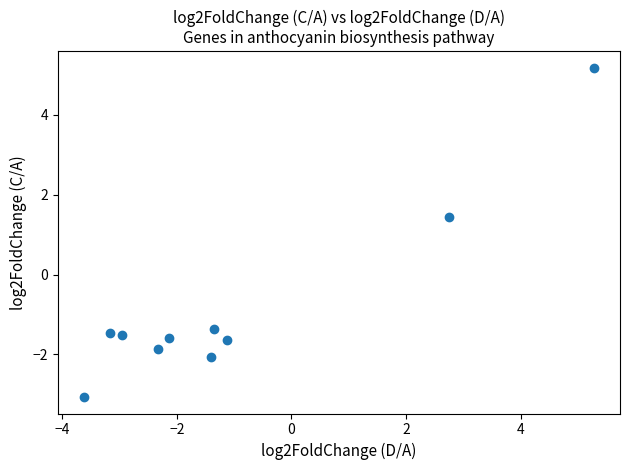

What Y value in the scatter plot is closest to 1?

1.4